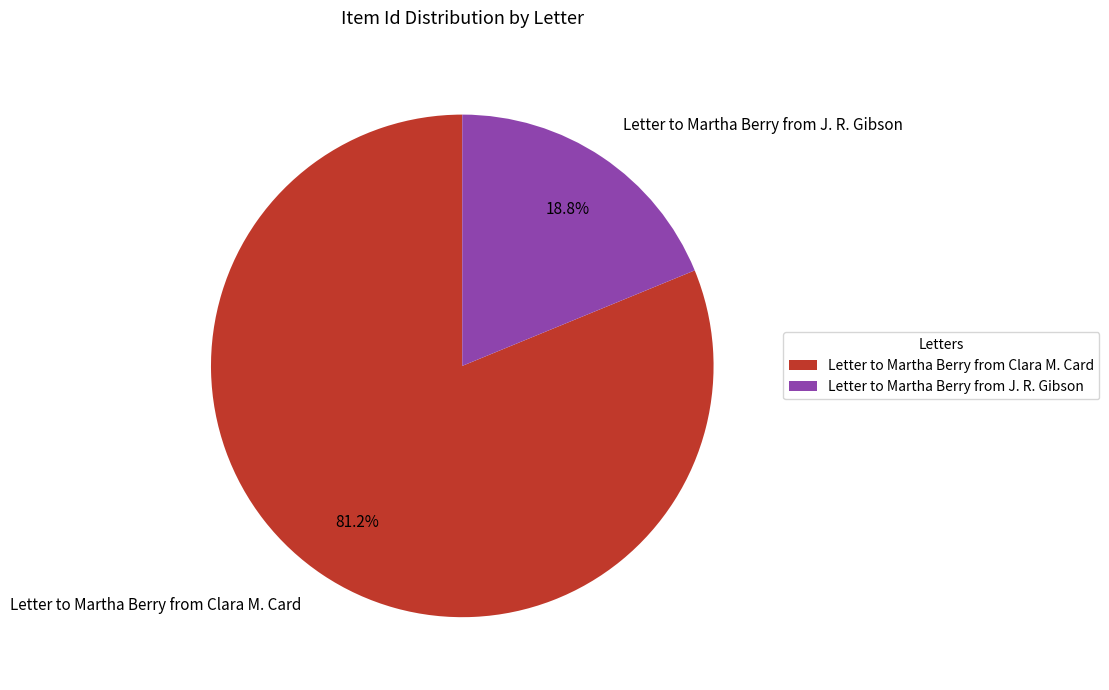

Does Letter to Martha Berry from J. R. Gibson represent more than half of the total?

No